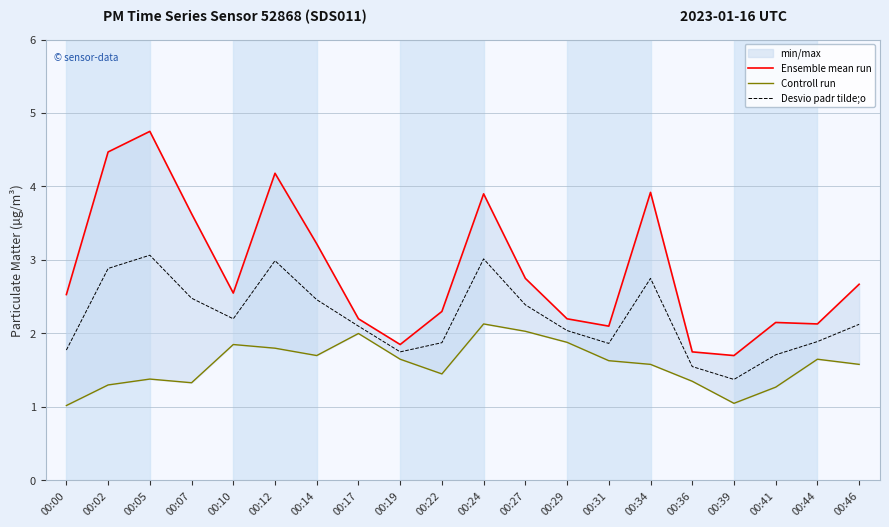

Does the chart have visible grid lines?

Yes